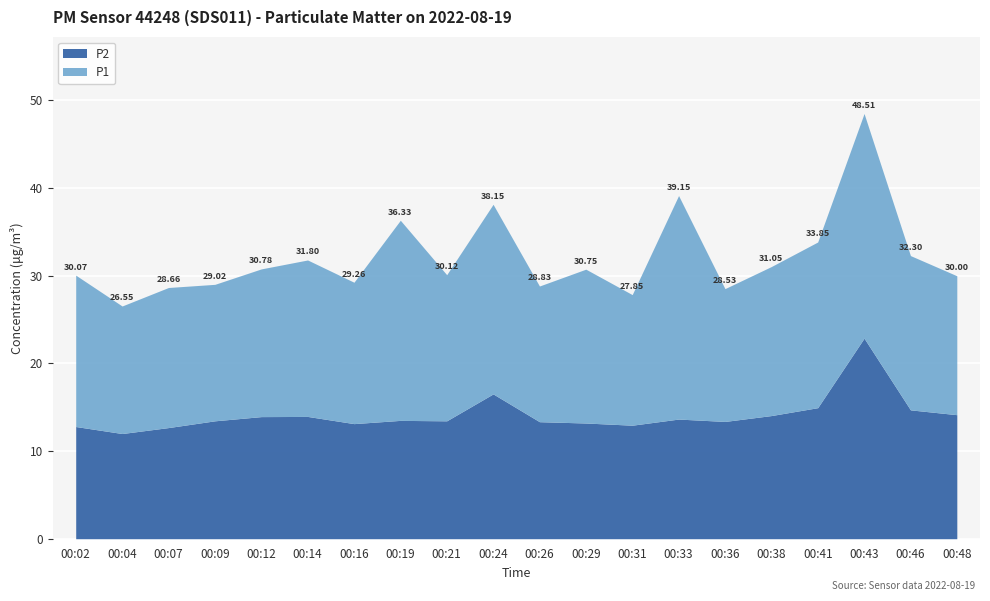

What is the difference between the maximum and minimum values in the P1 series?

11.1